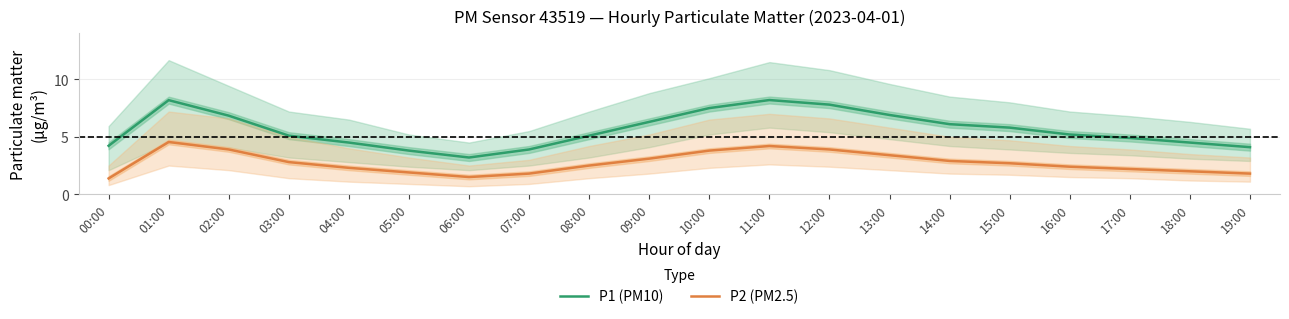

True or false: P2 (PM2.5) has a value of 5.3 at 10:00.

False